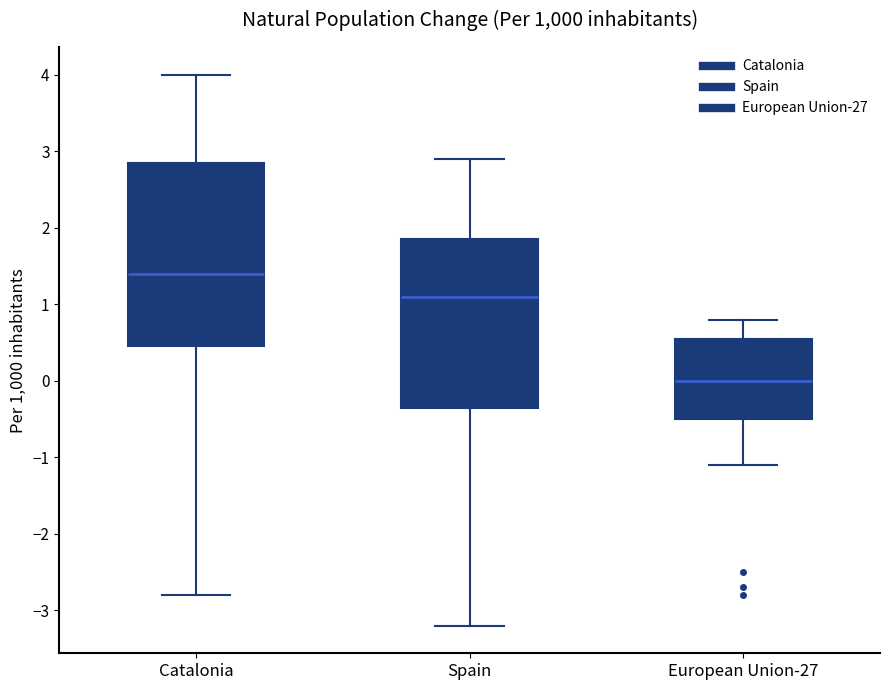

Comparing the boxes themselves (not the whiskers), which one is the tallest?

Catalonia